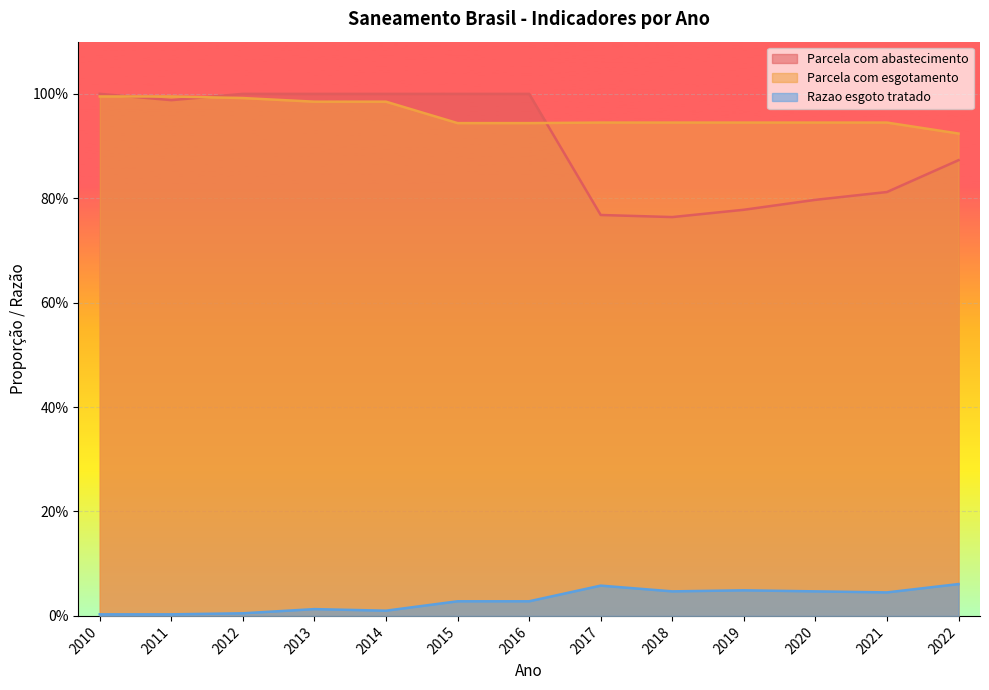

Which series ends up on top after the final intersection of Parcela com abastecimento and Parcela com esgotamento?

Parcela com esgotamento